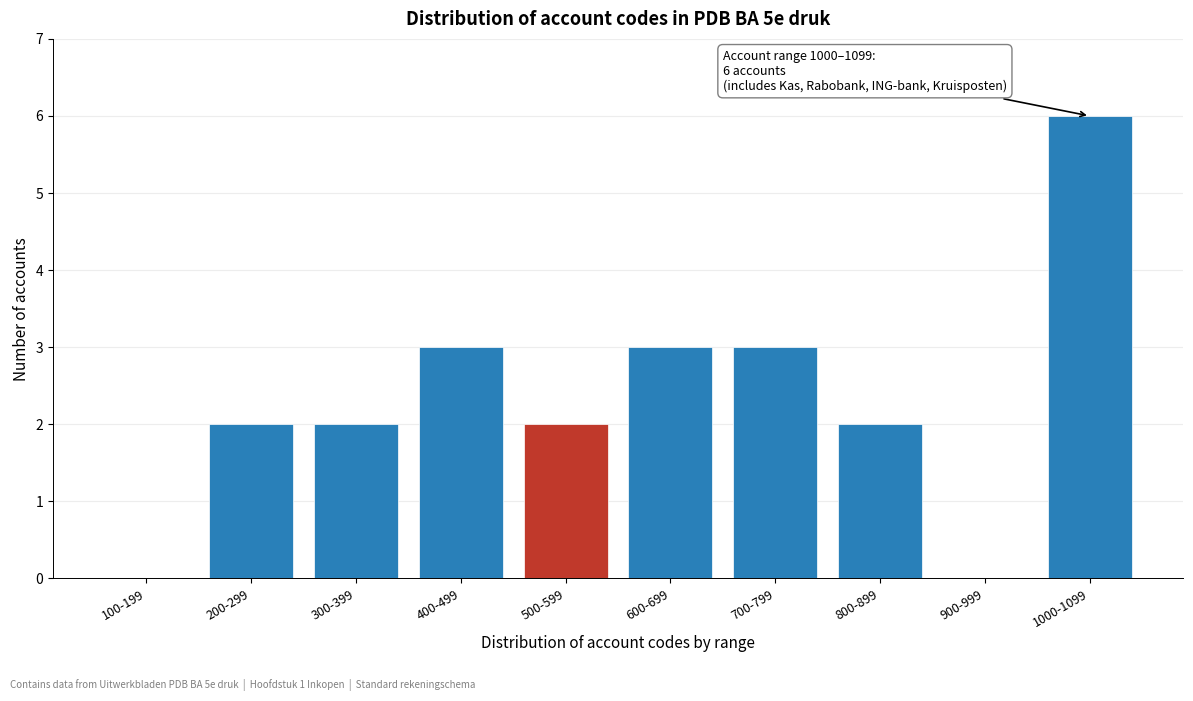

Reading right to left, transcribe all the data shown in this chart.

1000-1099=6	900-999=0	800-899=2	700-799=3	600-699=3	500-599=2	400-499=3	300-399=2	200-299=2	100-199=0